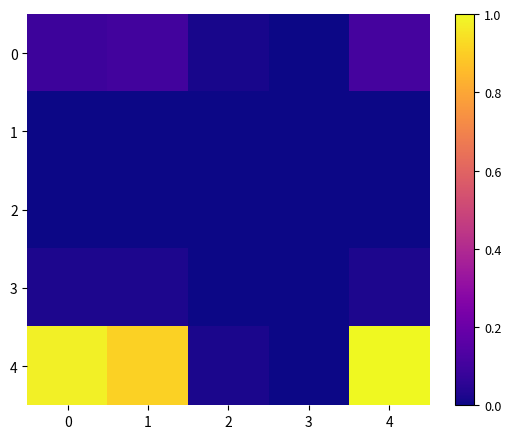

Reading left to right, extract all data points from this chart.

0: 0=0.1	1=0.1	2=0.0	3=0.0	4=0.1
1: 0=0.0	1=0.0	2=0.0	3=0.0	4=0.0
2: 0=0.0	1=0.0	2=0.0	3=0.0	4=0.0
3: 0=0.0	1=0.0	2=0.0	3=0.0	4=0.0
4: 0=1.0	1=0.9	2=0.0	3=0.0	4=1.0